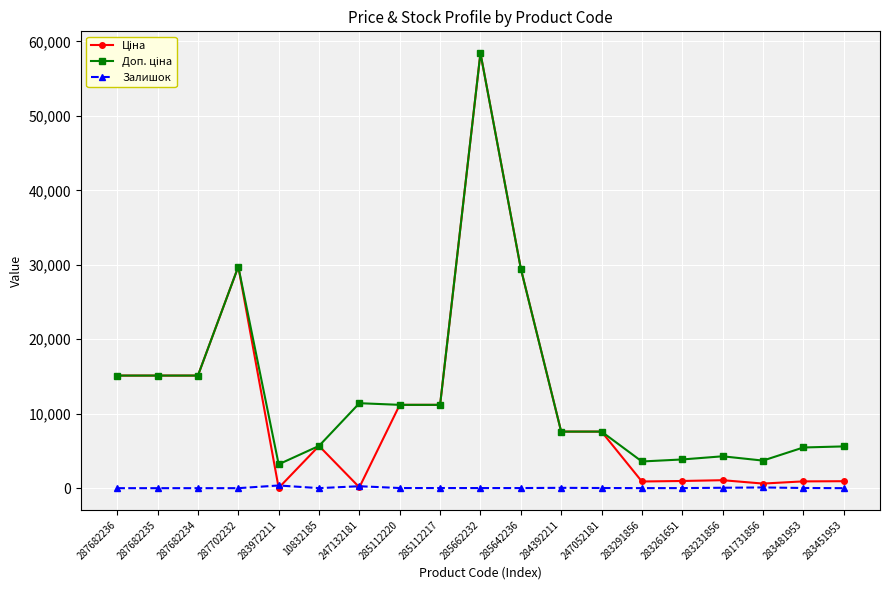

True or false: Доп. ціна and Ціна cross at least once.

False